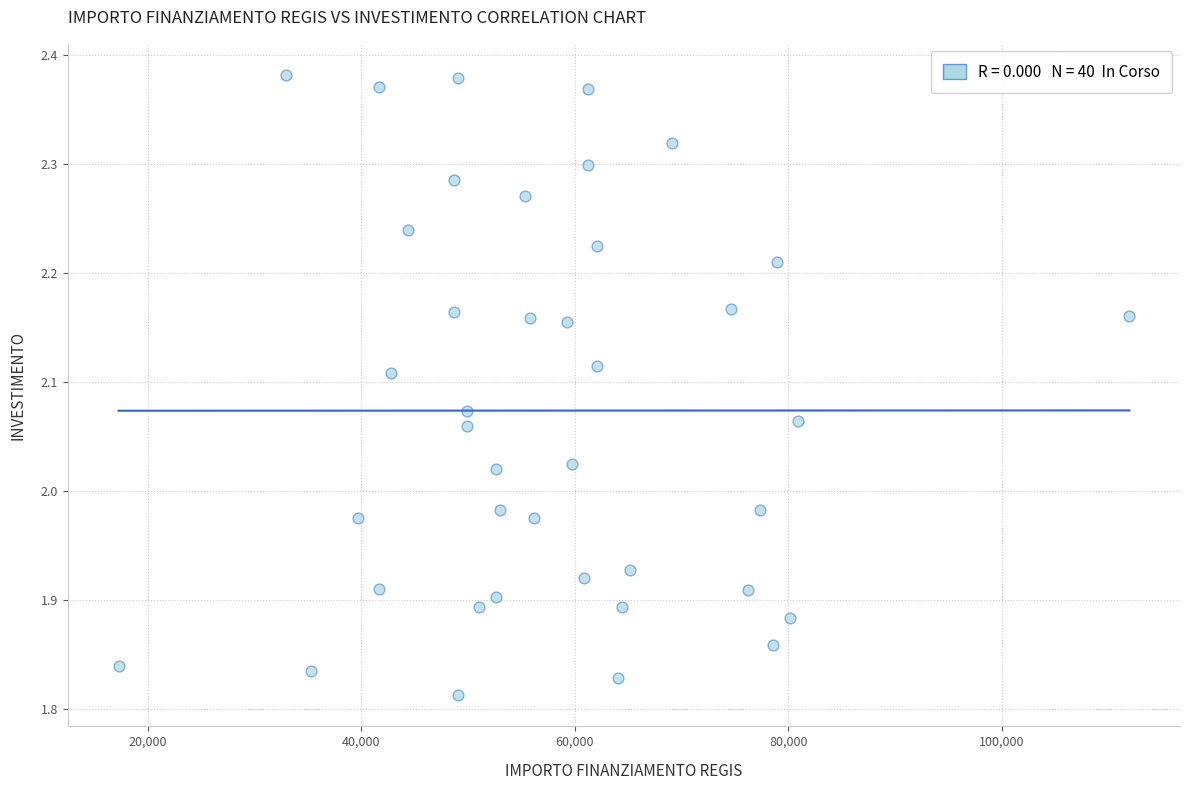

What is the range of X values (max minus min)?

94665.7